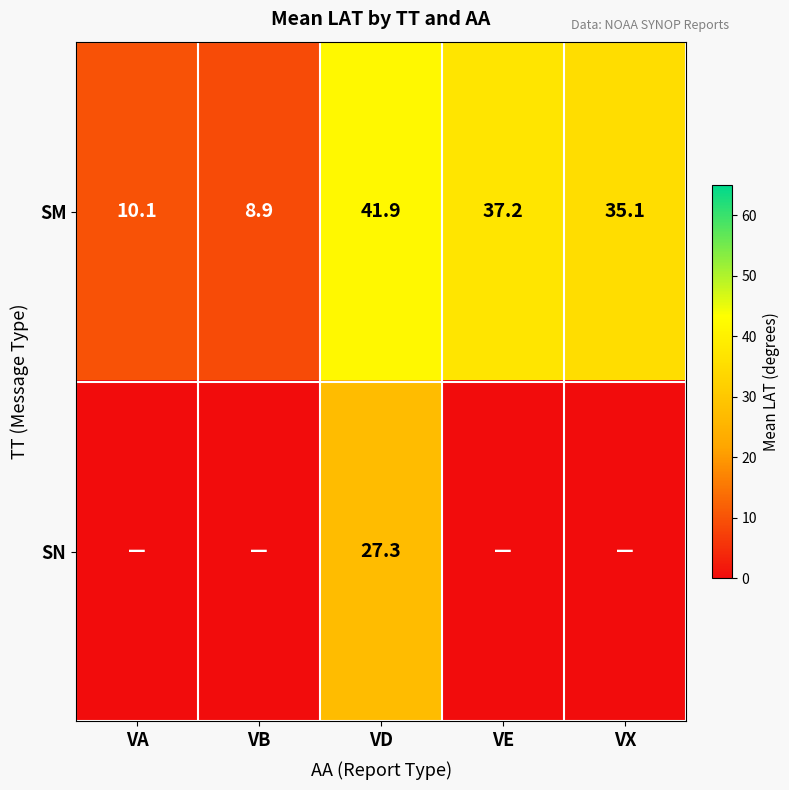

Is the value of SN at VD greater than the value of SM at VX?

No